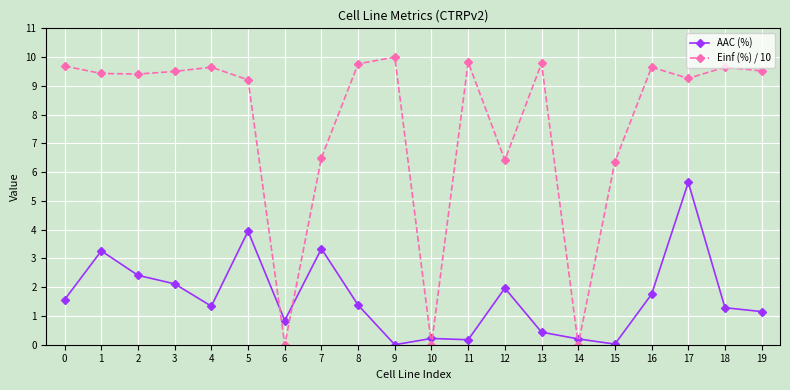

What are all the series names shown in the legend?

AAC (%), Einf (%) / 10